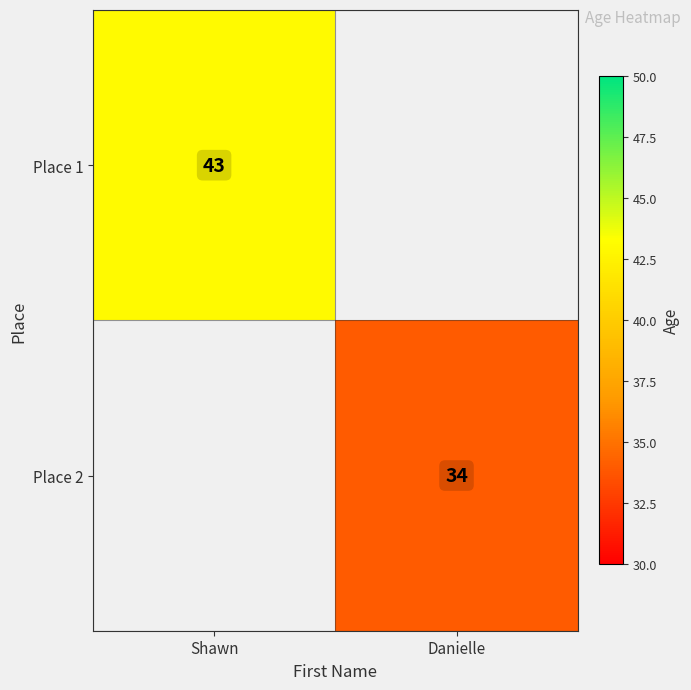

True or false: Place 2 has a value of 34 at Danielle.

True